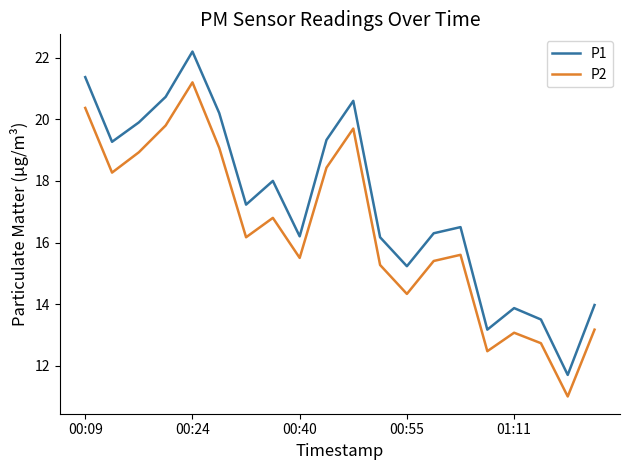

How many interior local valleys does the P2 series have?

6